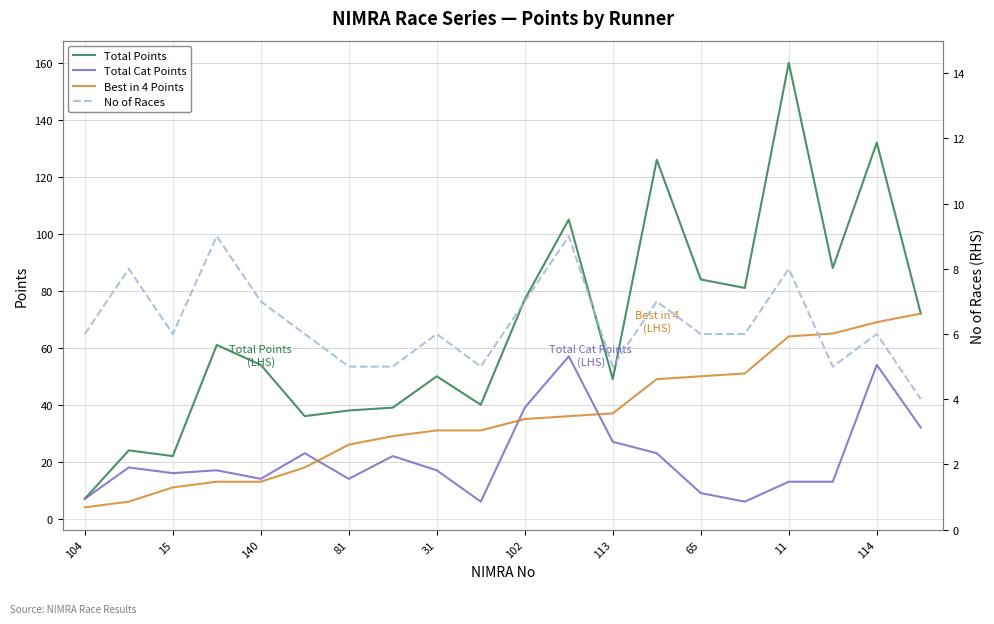

How many values in the Total Cat Points series exceed 17?

9